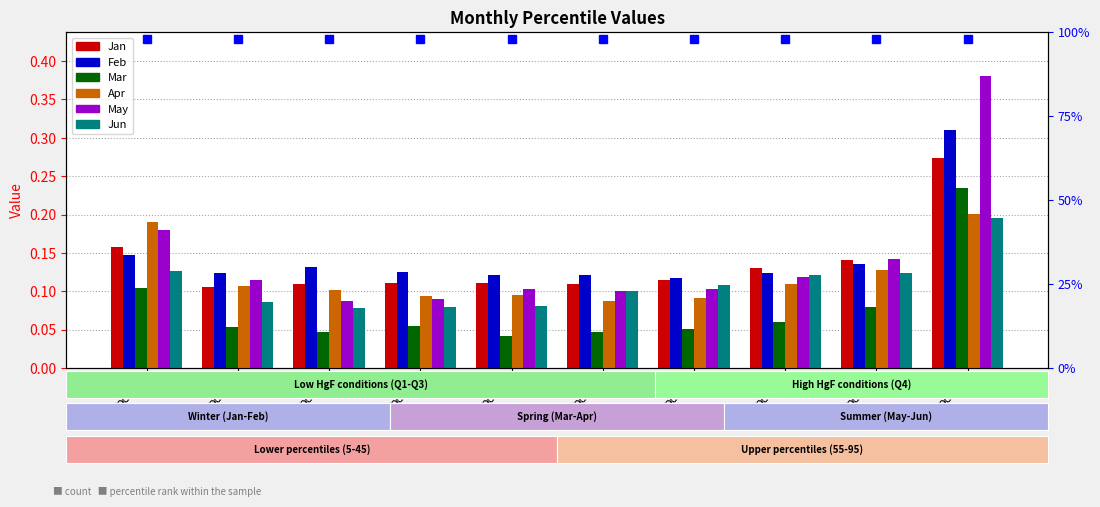

What is the maximum value for Jun?

0.2